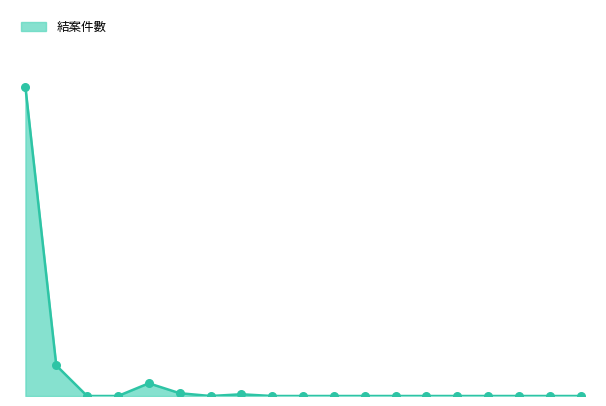

Is this an area chart (filled region under the line)?

Yes